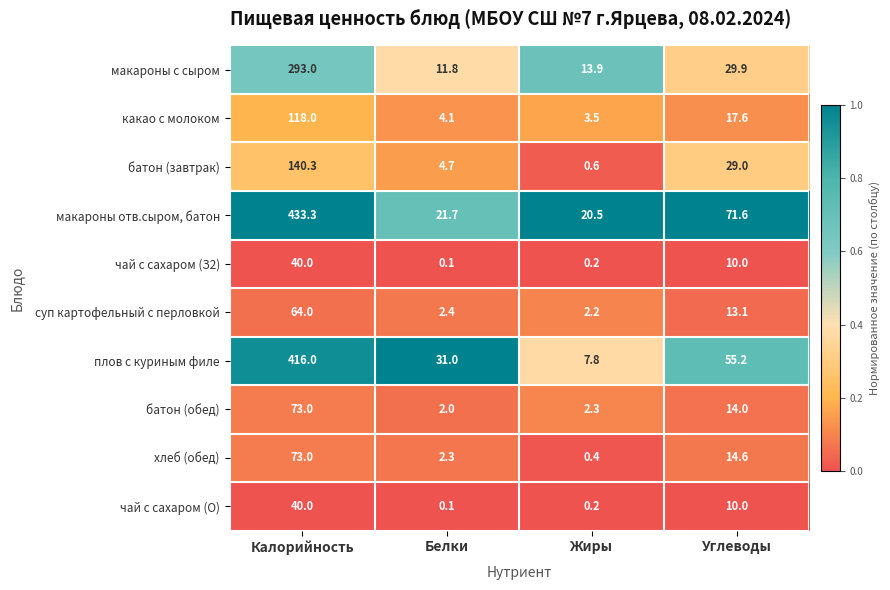

True or false: макароны с сыром has a value of 7.6 at Белки.

False